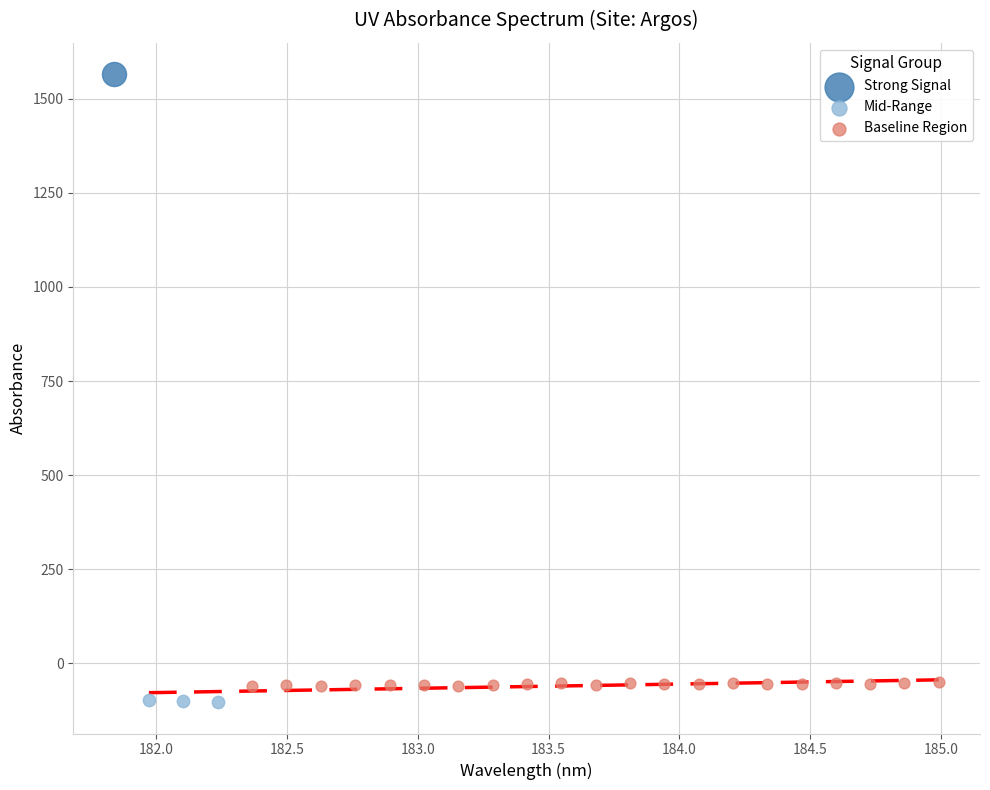

What are all the series names shown in the legend?

Strong Signal, Mid-Range, Baseline Region